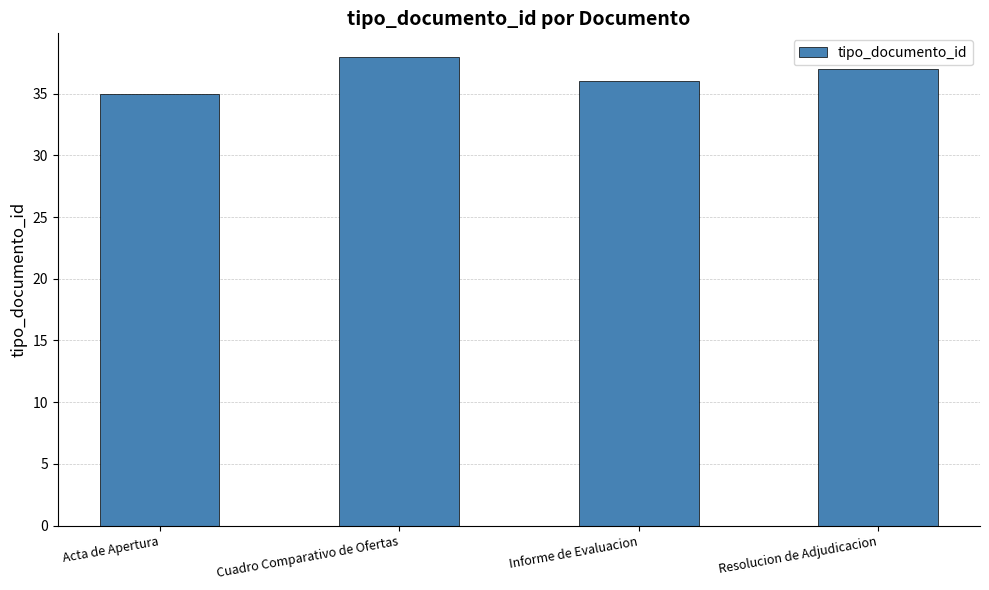

What is the difference between the values at Cuadro Comparativo de Ofertas and Resolucion de Adjudicacion?

1